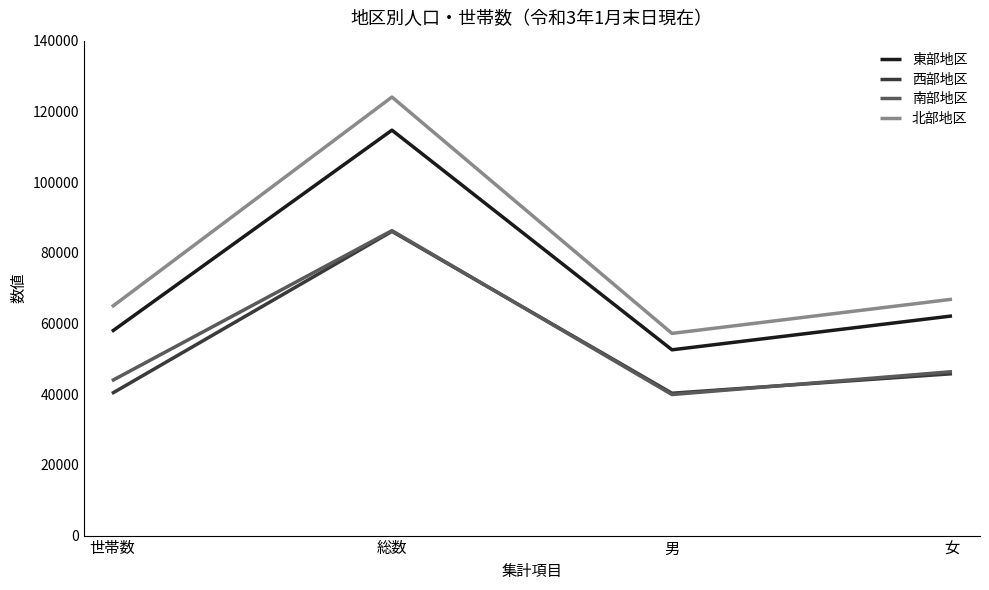

What is the minimum value for 南部地区?

39896